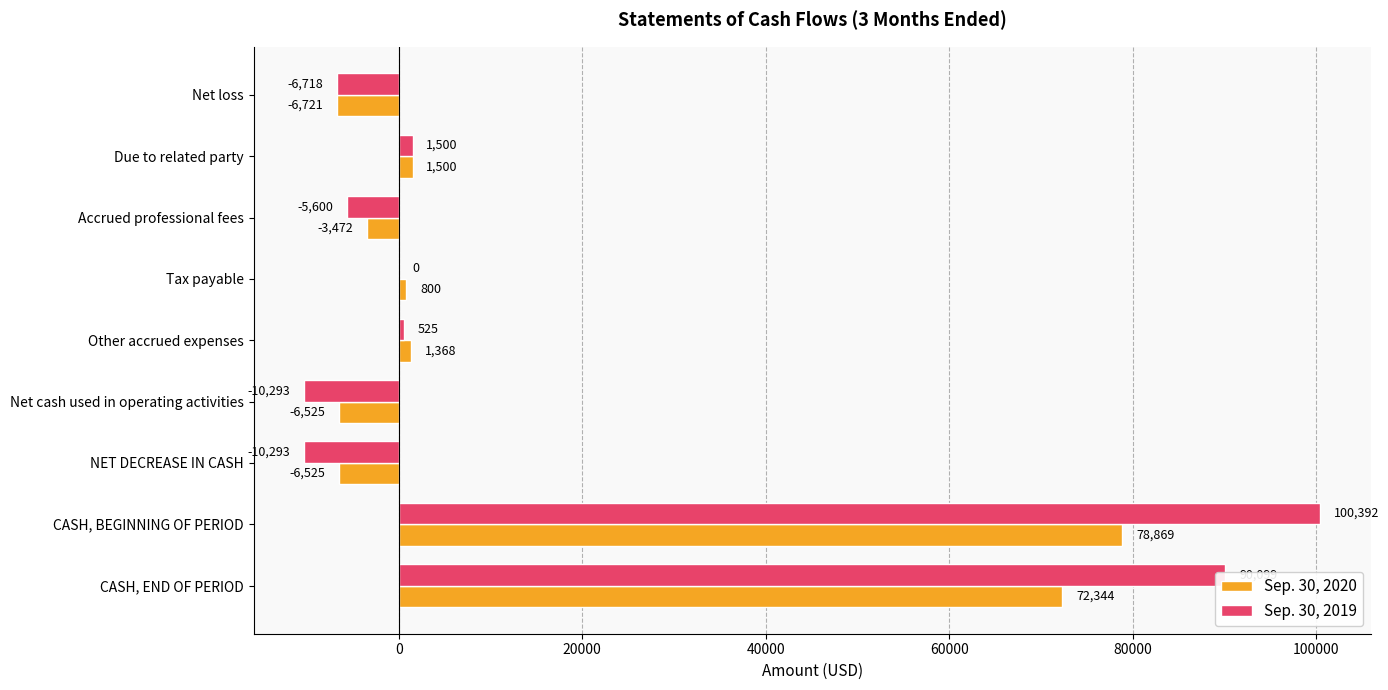

Which series has the largest range (max minus min)?

Sep. 30, 2019